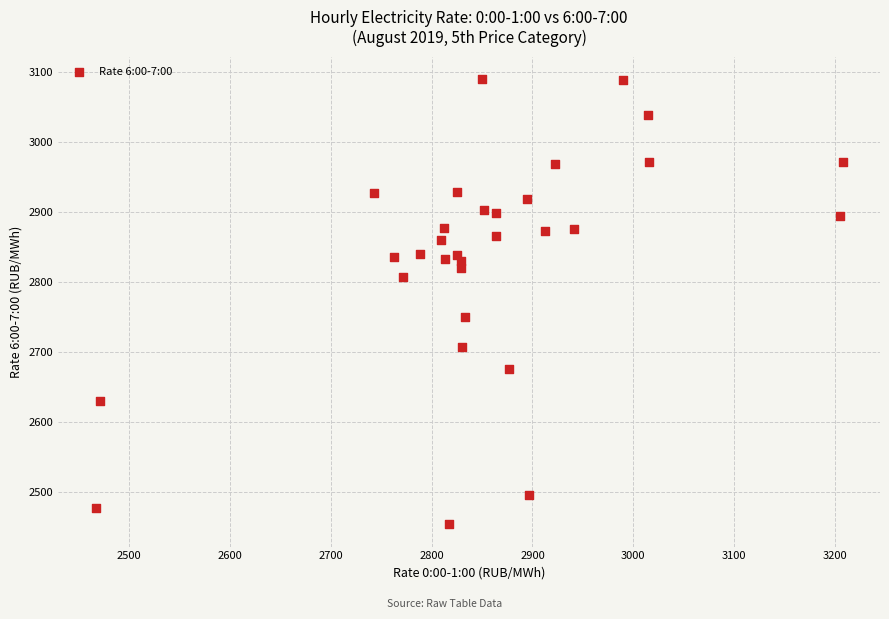

What Y value in the scatter plot is closest to 2771?

2749.5